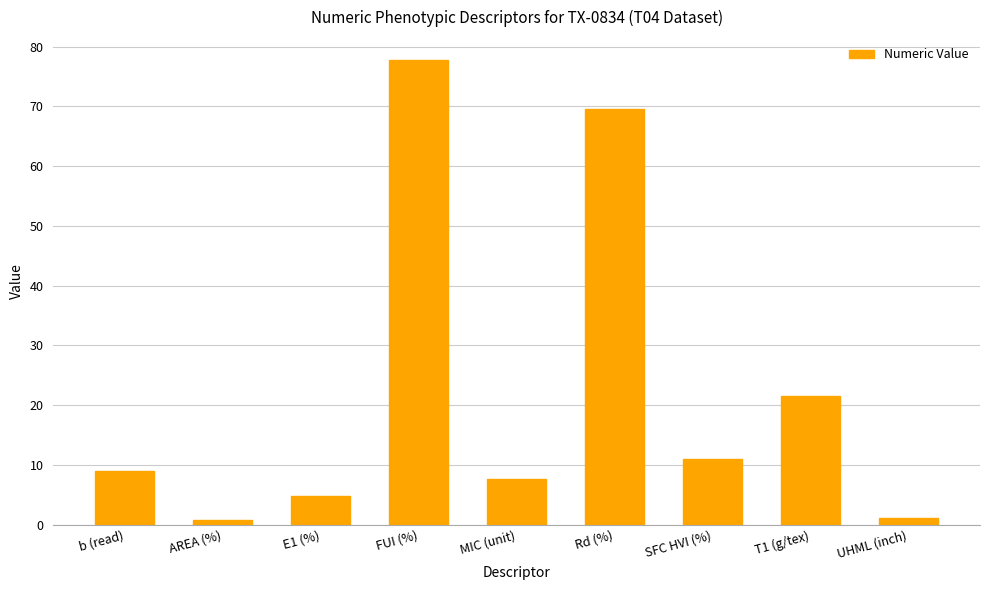

Between SFC HVI (%) and UHML (inch), which is larger?

SFC HVI (%)